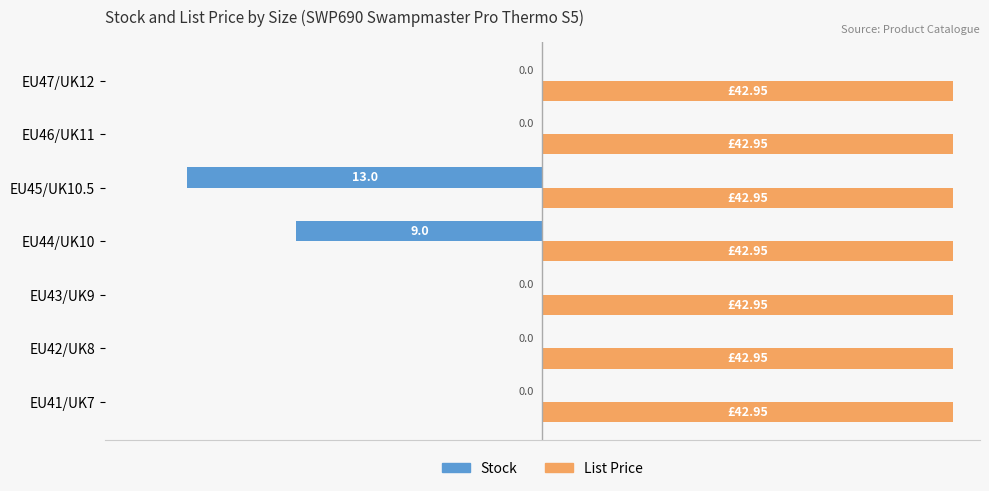

Is the value of List Price at EU45/UK10.5 greater than the value of Stock at EU44/UK10?

Yes